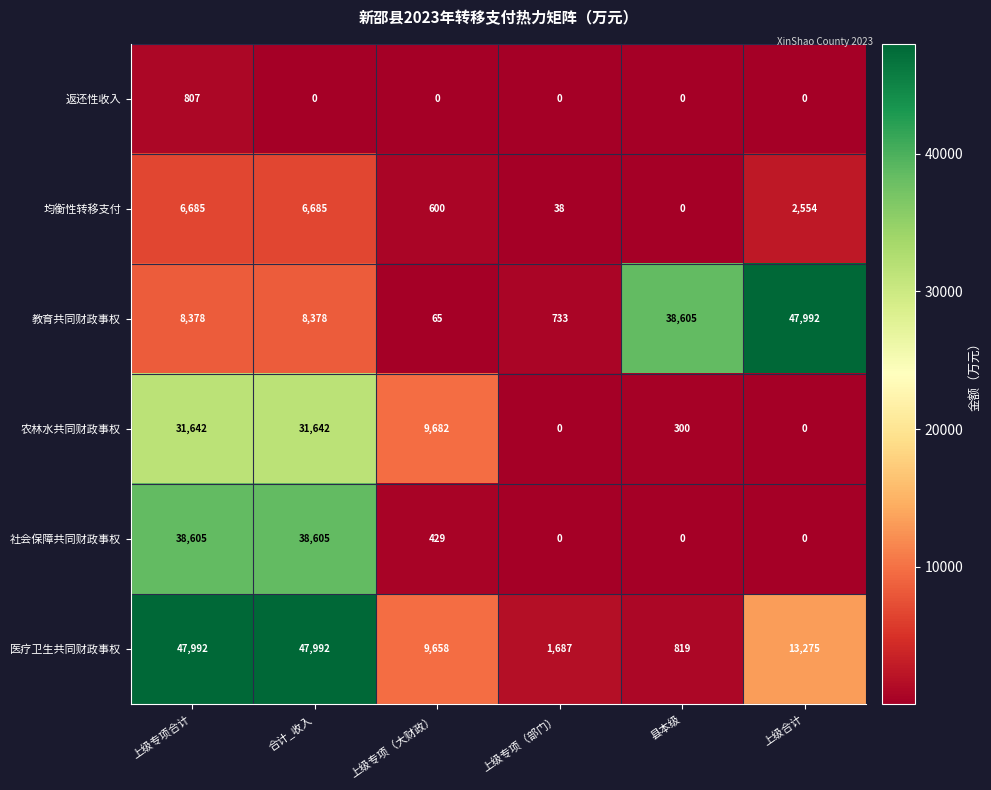

Count the number of data series in this chart.

6